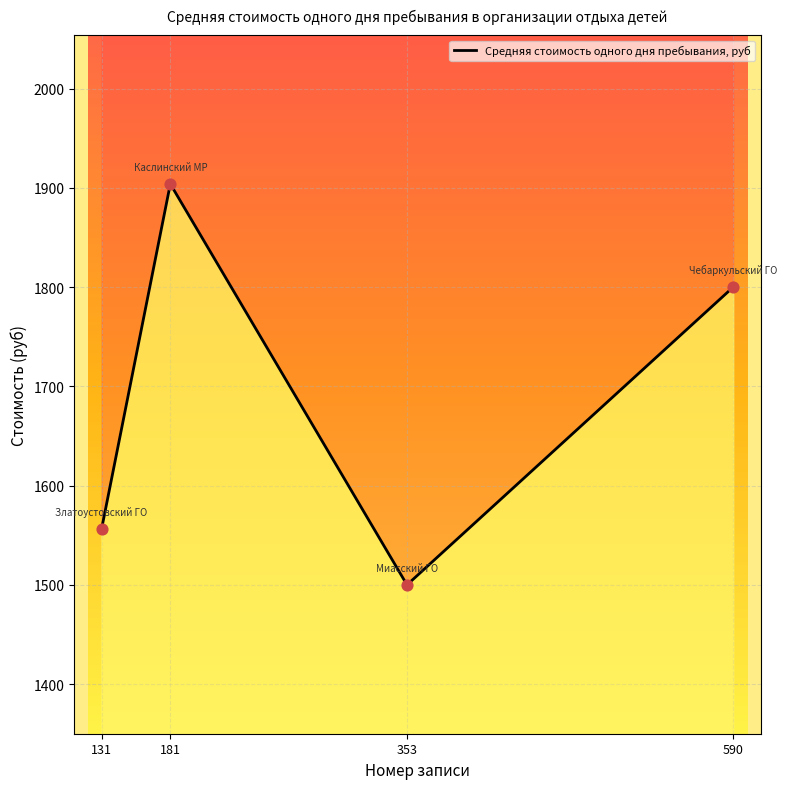

What is the change in value from 181 to 353?

-404